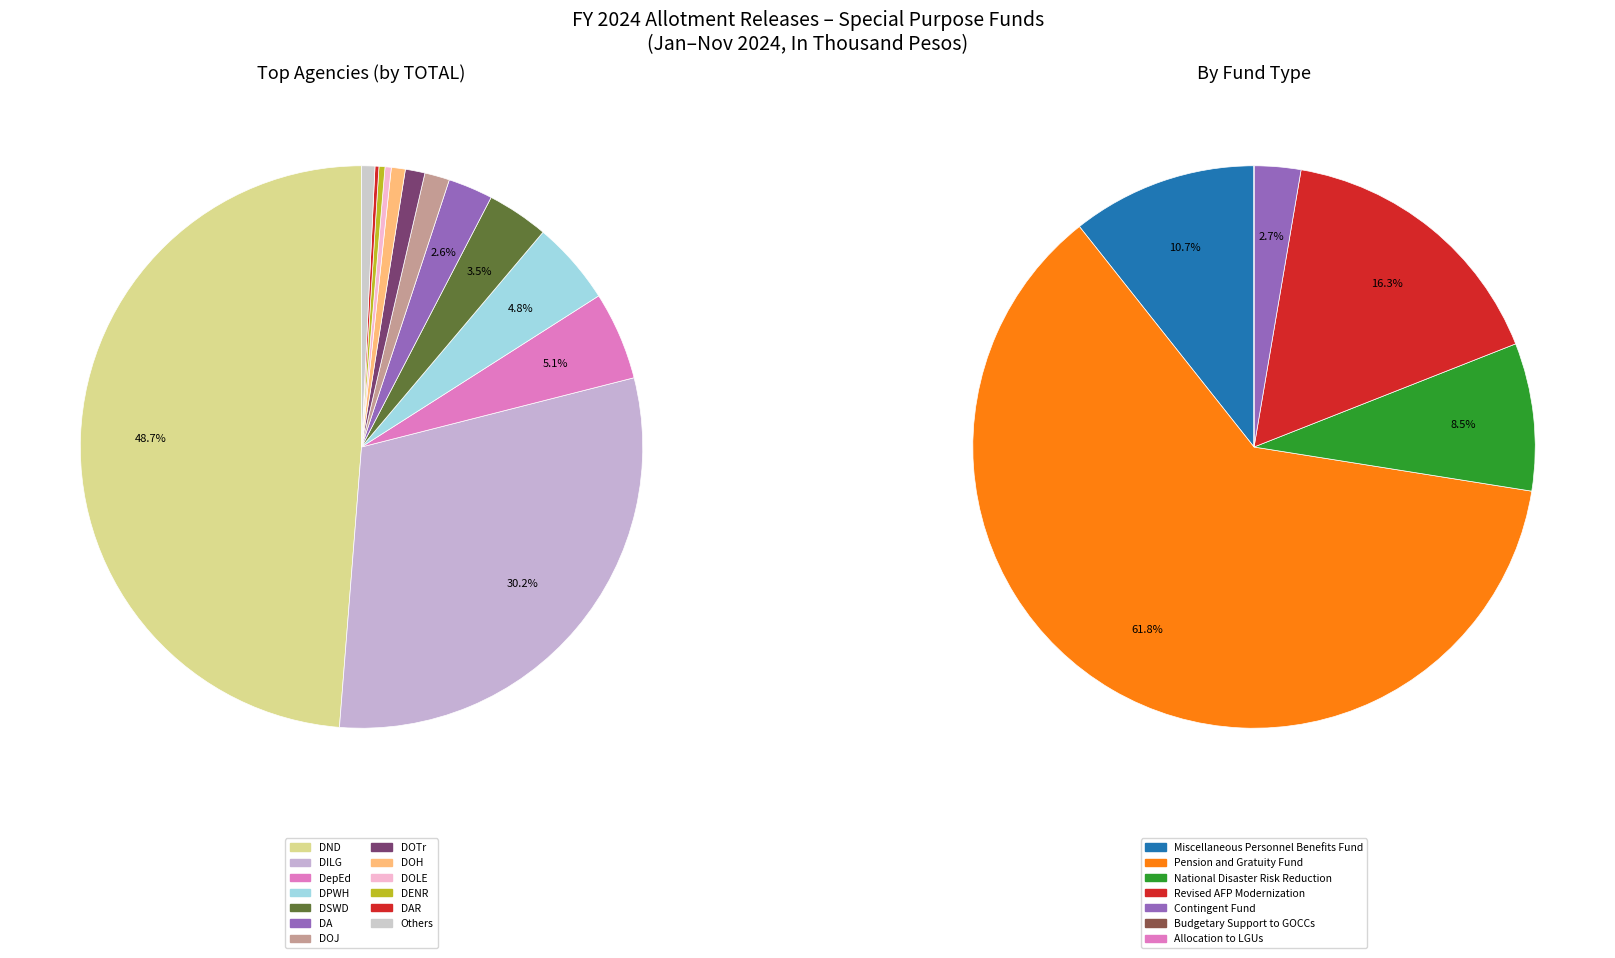

What is the largest slice in the pie chart?

DND